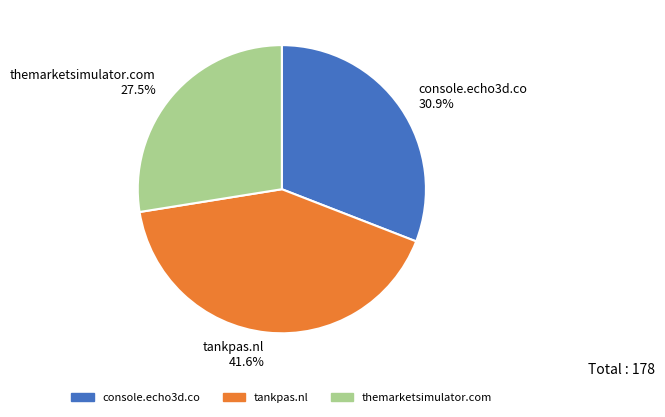

Count the number of slices in the pie.

3